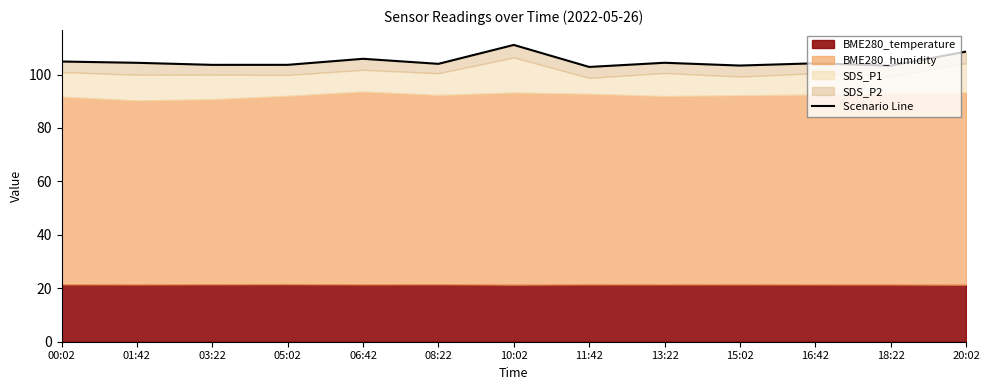

Approximately how many times larger is the value at 10:02 compared to 05:02?

1.1